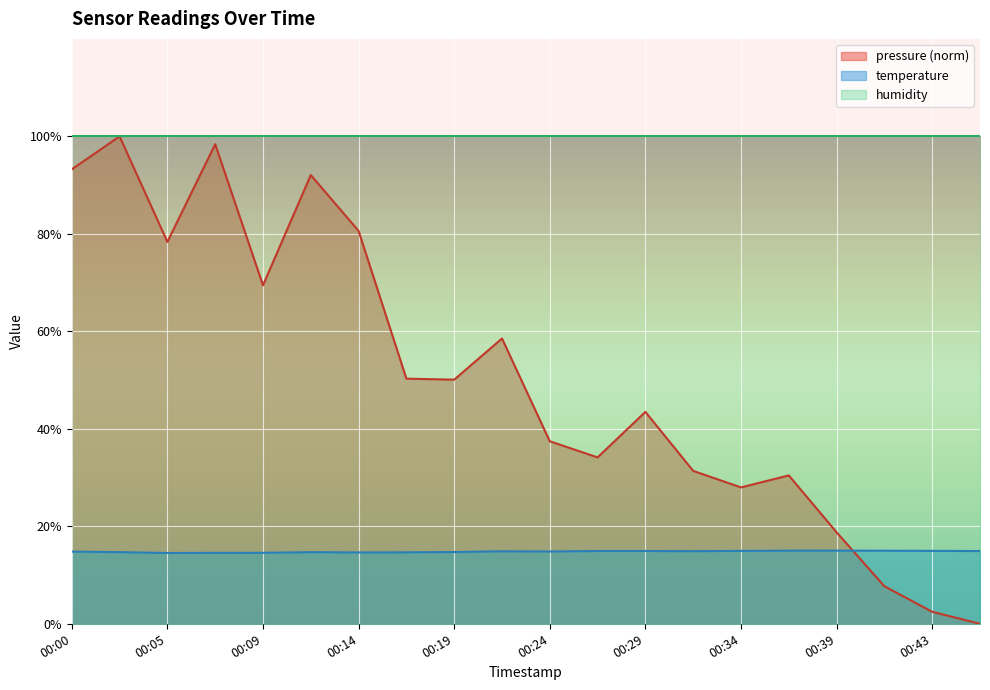

Reading left to right, what are all the values shown in this chart?

pressure: 93.2	100.0	78.3	98.4	69.4	92.1	80.6	50.3	50.1	58.5	37.4	34.1	43.5	31.4	28.0	30.4	18.8	7.7	2.5	0.0
temperature: 14.8	14.7	14.5	14.6	14.6	14.7	14.6	14.7	14.7	14.9	14.8	14.9	14.9	14.9	14.9	15.0	15.0	15.0	15.0	14.9